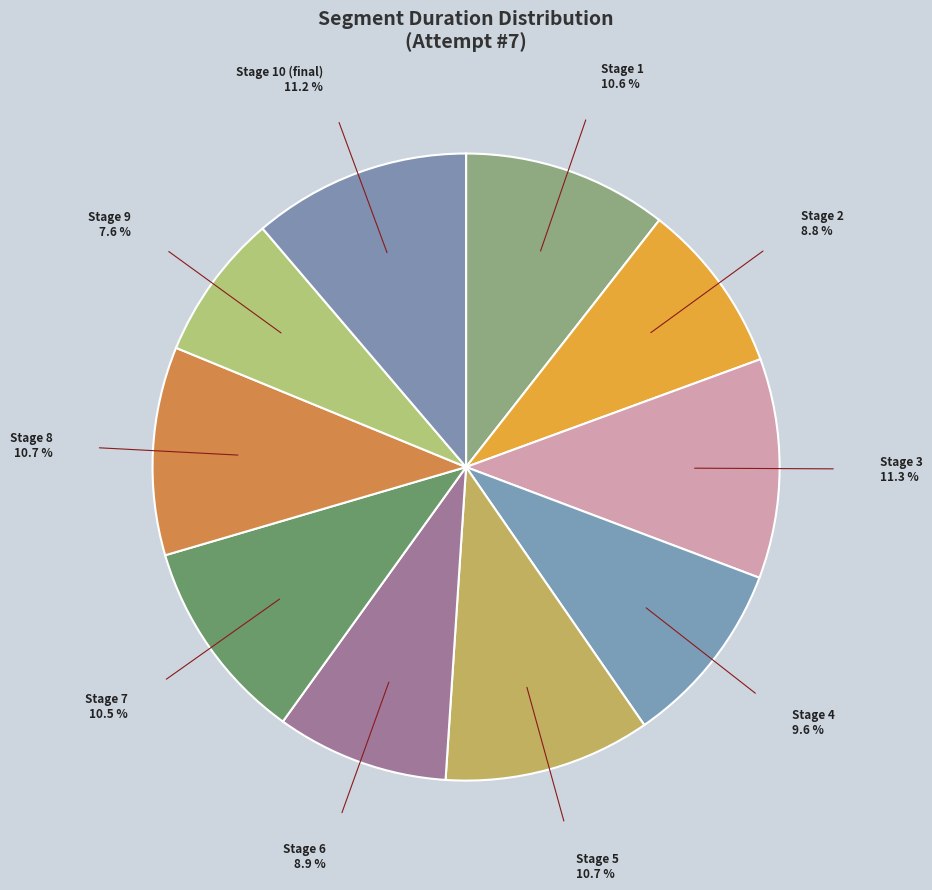

Count the number of slices in the pie.

10